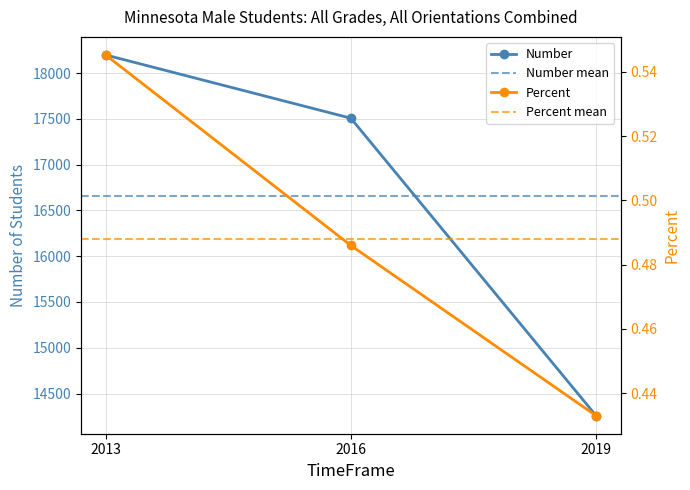

At 2016, list the series in order from smallest to largest.

Percent, Number